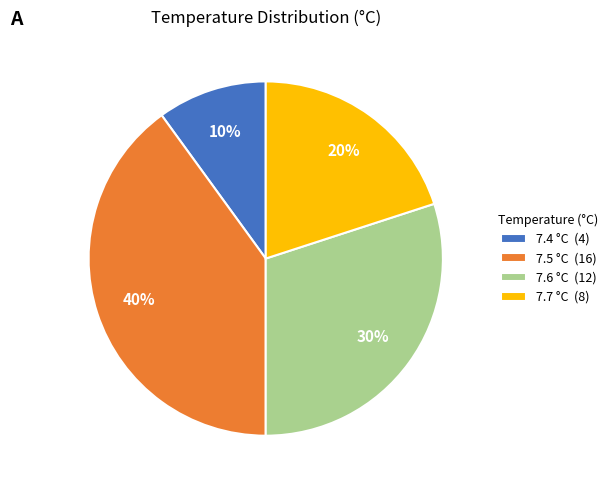

What is the largest slice in the pie chart?

7.5 °C (16)